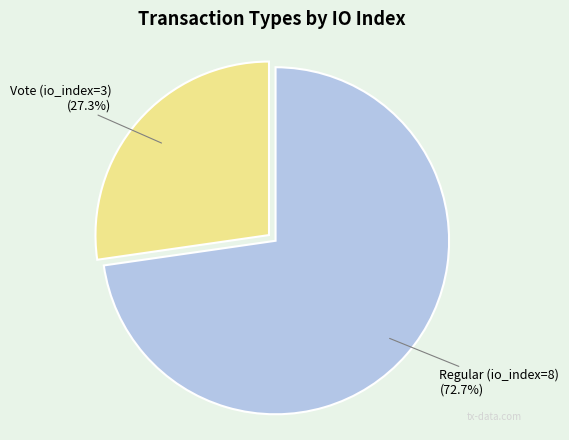

Combined, do Regular (io_index=8) and Vote (io_index=3) account for over 50%?

Yes